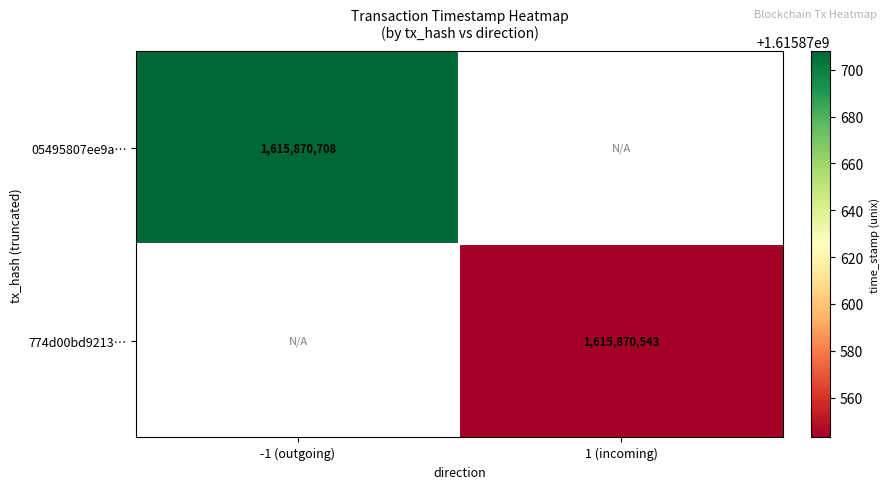

At 0, list the series in order from smallest to largest.

05495807ee9a0cdfa91f26ef1f364579d68e65f, 774d00bd9213e5e256d86b4e7f805157bcd0f32